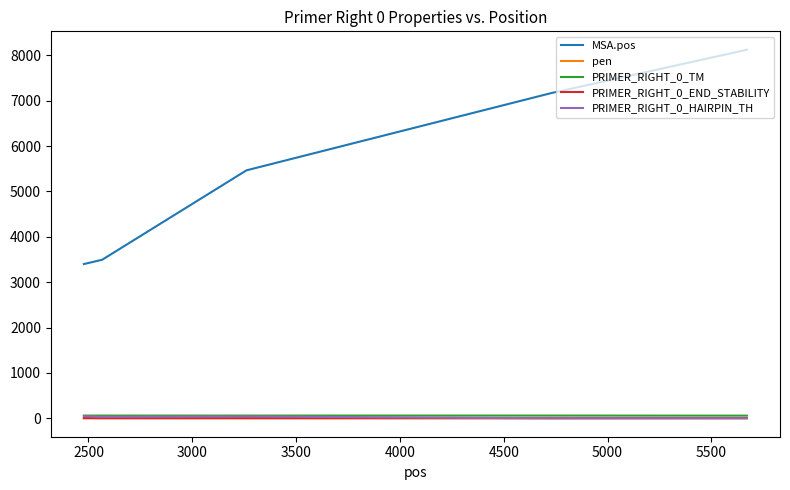

Which series has the largest total across all categories?

MSA.pos